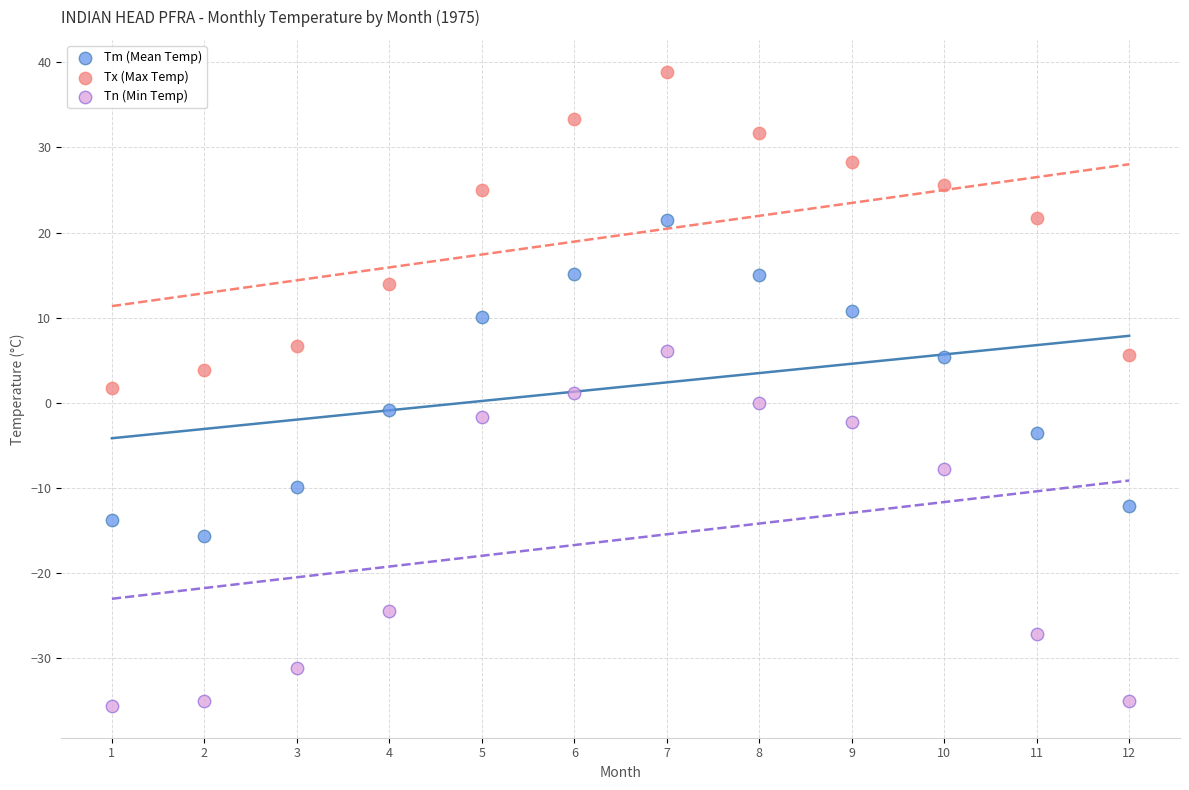

Which series contains the lowest Y value?

Tn (Min Temp)